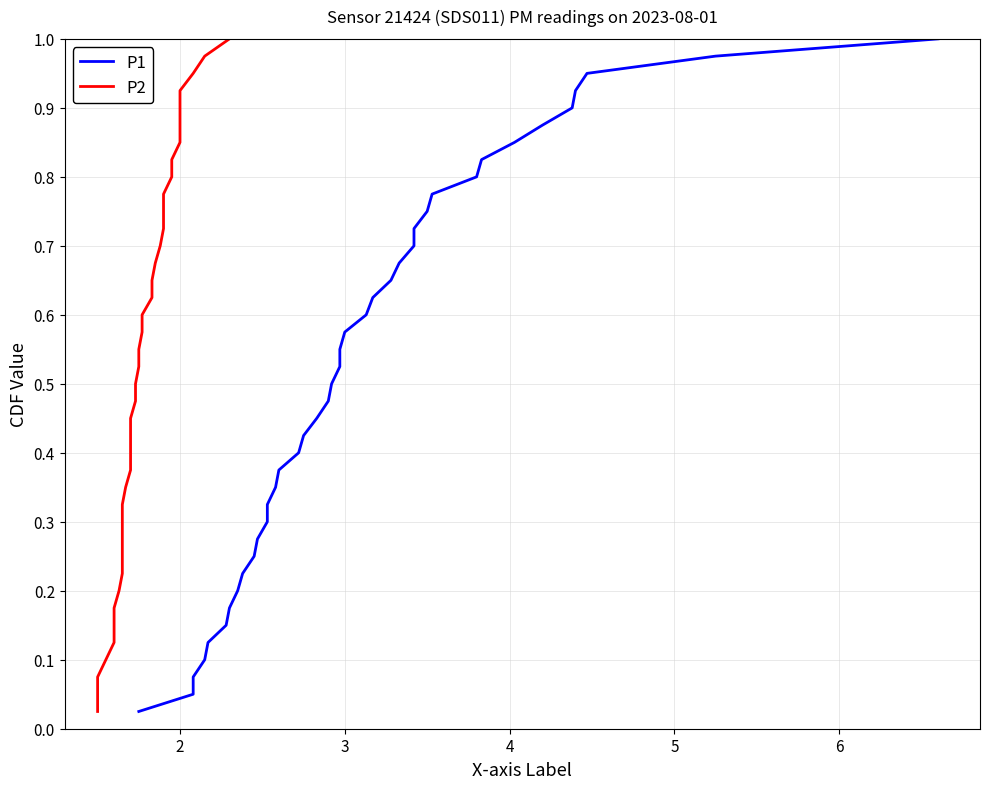

True or false: P1 and P2 intersect in this chart.

False